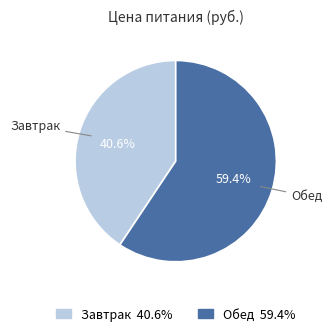

Count the number of slices in the pie.

2